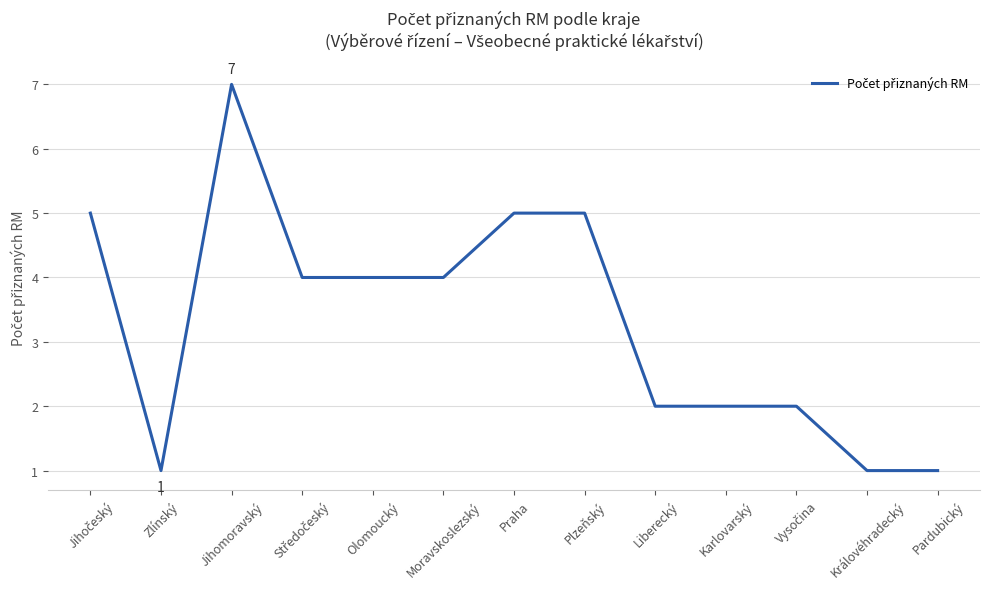

What is the maximum value shown in the chart?

7